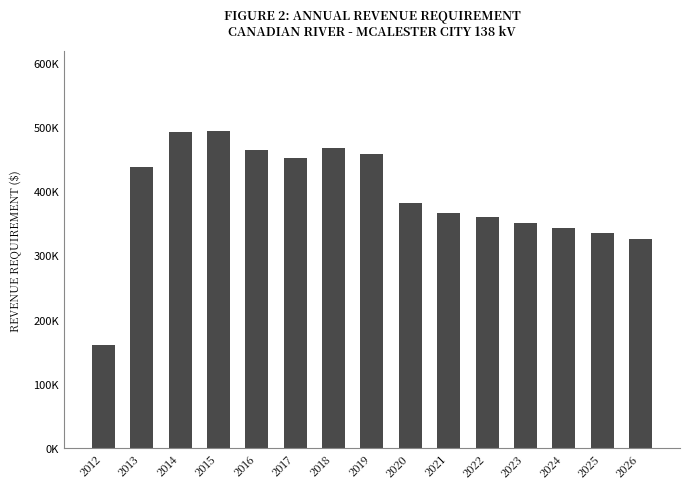

True or false: the data shows 437538.0 at 2013.

True